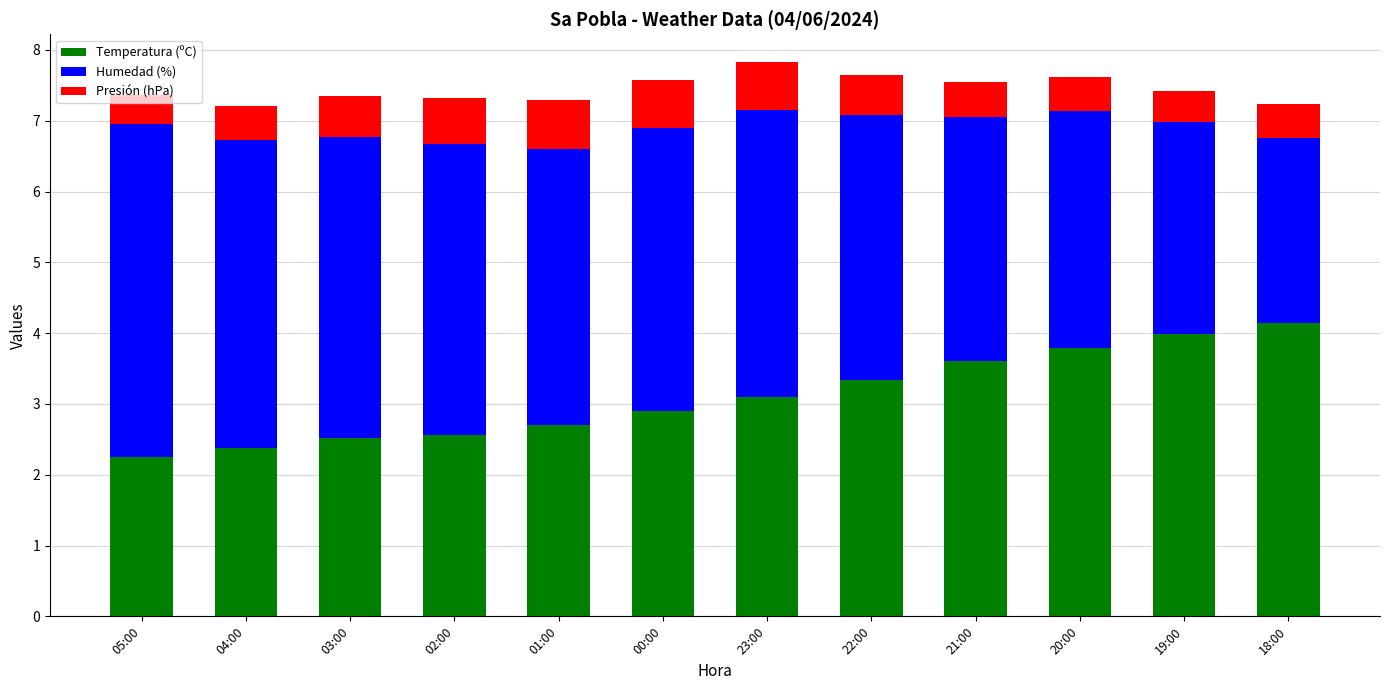

Which category has the highest value in the Temperatura (ºC) series?

18:00